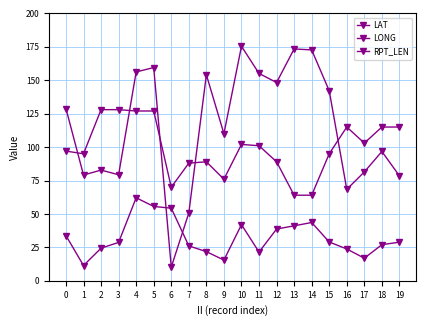

Which series has the largest total across all categories?

LONG